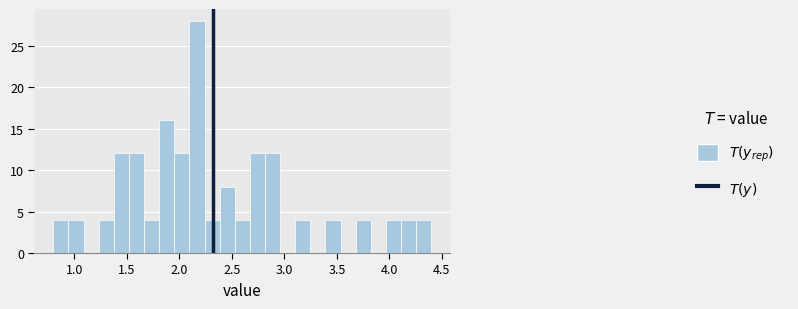

Around what value on the x-axis is the tallest bar? Give the approximate position of its centre, as read against the axis.

2.15